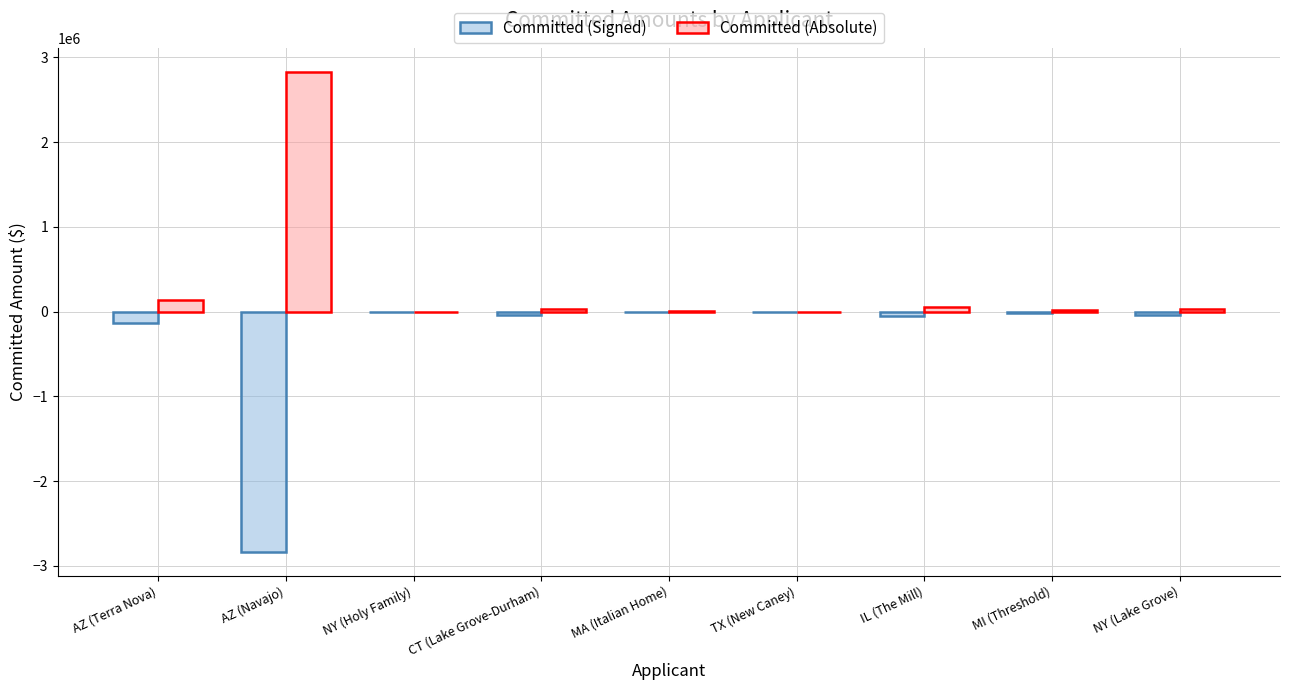

The Committed series shows -7981.8 at MA (Italian Home). True or false?

True